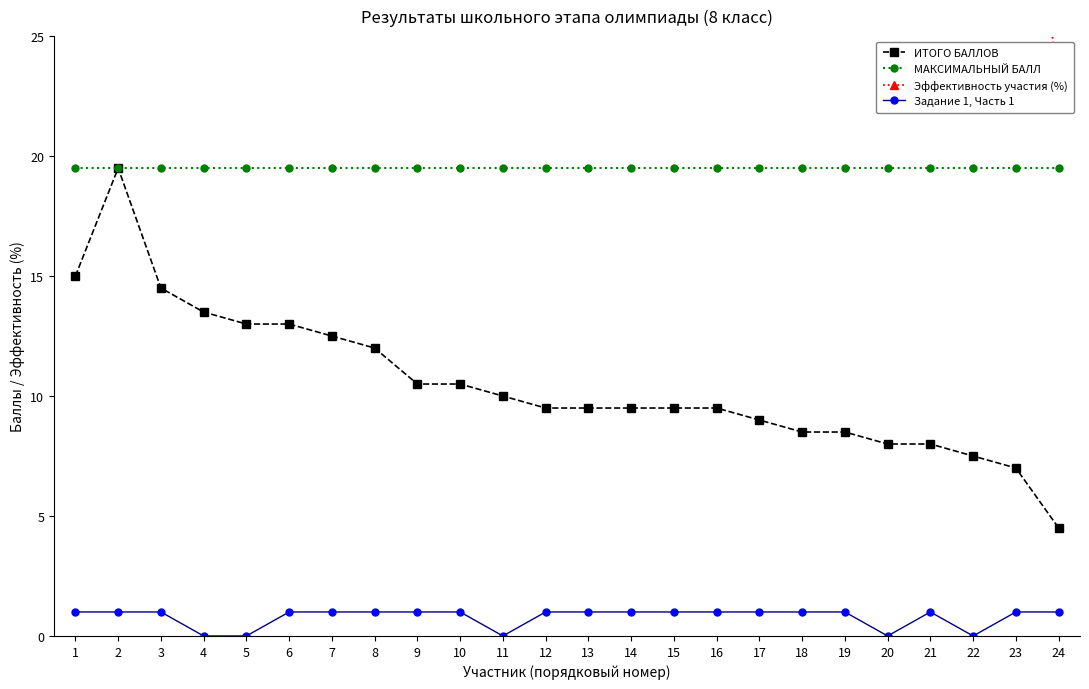

Reading right to left, what are all the values shown in this chart?

ИТОГО БАЛЛОВ: 24=4.5	23=7.0	22=7.5	21=8.0	20=8.0	19=8.5	18=8.5	17=9.0	16=9.5	15=9.5	14=9.5	13=9.5	12=9.5	11=10.0	10=10.5	9=10.5	8=12.0	7=12.5	6=13.0	5=13.0	4=13.5	3=14.5	2=19.5	1=15.0
МАКСИМАЛЬНЫЙ БАЛЛ: 24=19.5	23=19.5	22=19.5	21=19.5	20=19.5	19=19.5	18=19.5	17=19.5	16=19.5	15=19.5	14=19.5	13=19.5	12=19.5	11=19.5	10=19.5	9=19.5	8=19.5	7=19.5	6=19.5	5=19.5	4=19.5	3=19.5	2=19.5	1=19.5
Эффективность участия (%): 24=23.1	23=35.9	22=38.5	21=41.0	20=41.0	19=43.6	18=43.6	17=46.1	16=48.7	15=48.7	14=48.7	13=48.7	12=48.7	11=51.3	10=53.9	9=53.9	8=61.5	7=64.1	6=66.7	5=66.7	4=69.2	3=74.4	2=76.9	1=76.9
Задание 1, Часть 1: 24=1.0	23=1.0	22=0.0	21=1.0	20=0.0	19=1.0	18=1.0	17=1.0	16=1.0	15=1.0	14=1.0	13=1.0	12=1.0	11=0.0	10=1.0	9=1.0	8=1.0	7=1.0	6=1.0	5=0.0	4=0.0	3=1.0	2=1.0	1=1.0